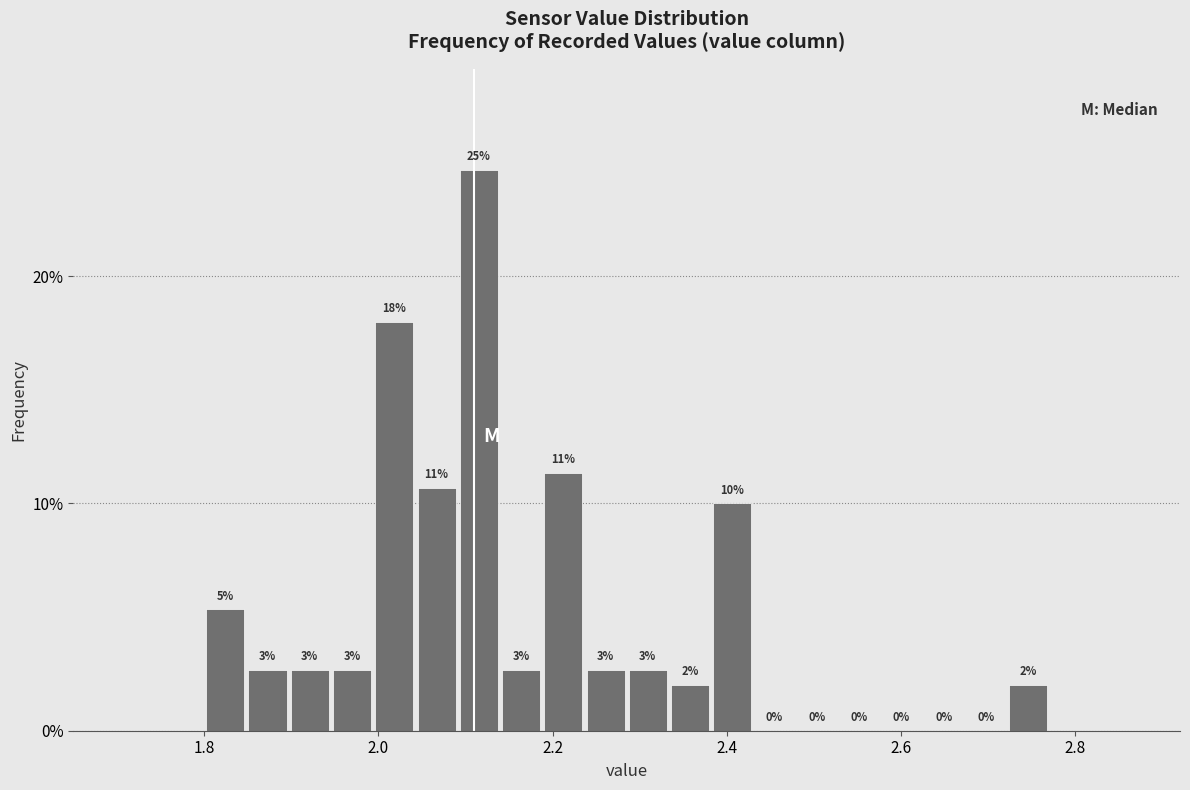

Read against the x-axis, roughly where is the centre of the tallest bar?

2.12